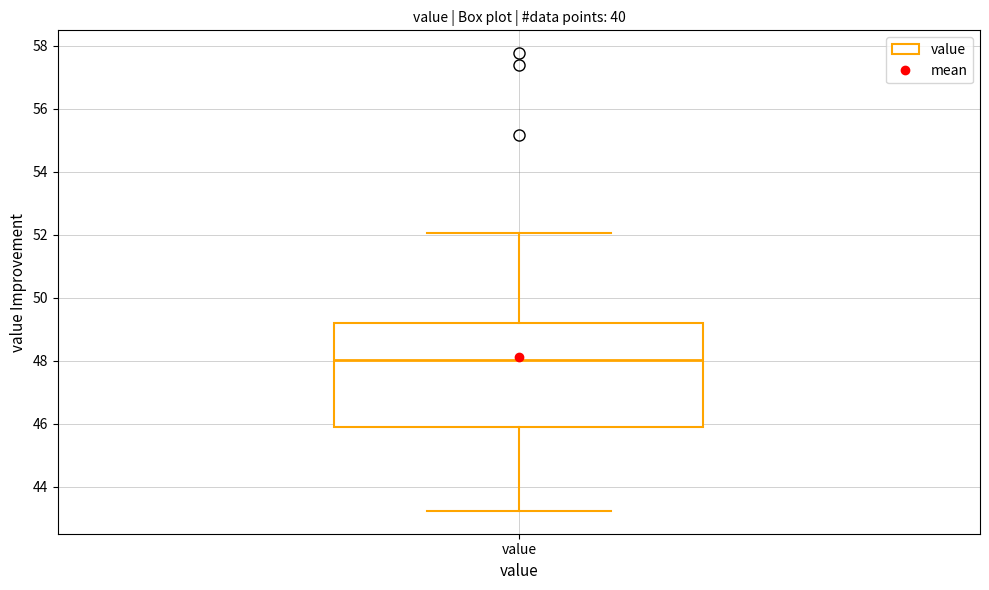

Read this box plot against the y-axis: the position of the median line, the range covered by the box, and the ends of both whiskers. The values are not printed on the chart, so give them approximately, as read against the axis.

median 48.0, box 45.8 to 49.2, whiskers 43.2 to 52.0